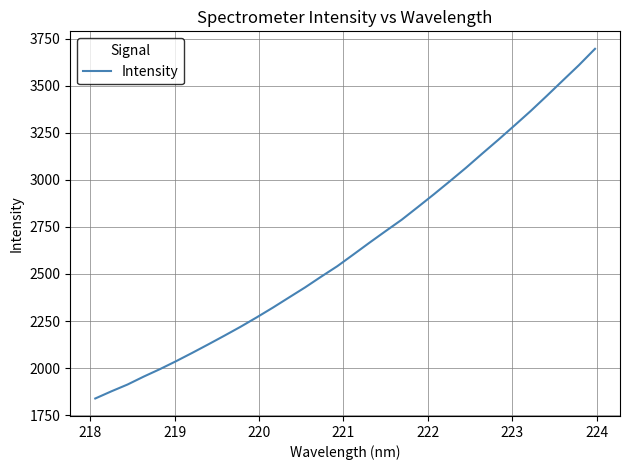

What is the smallest value displayed?

1838.0